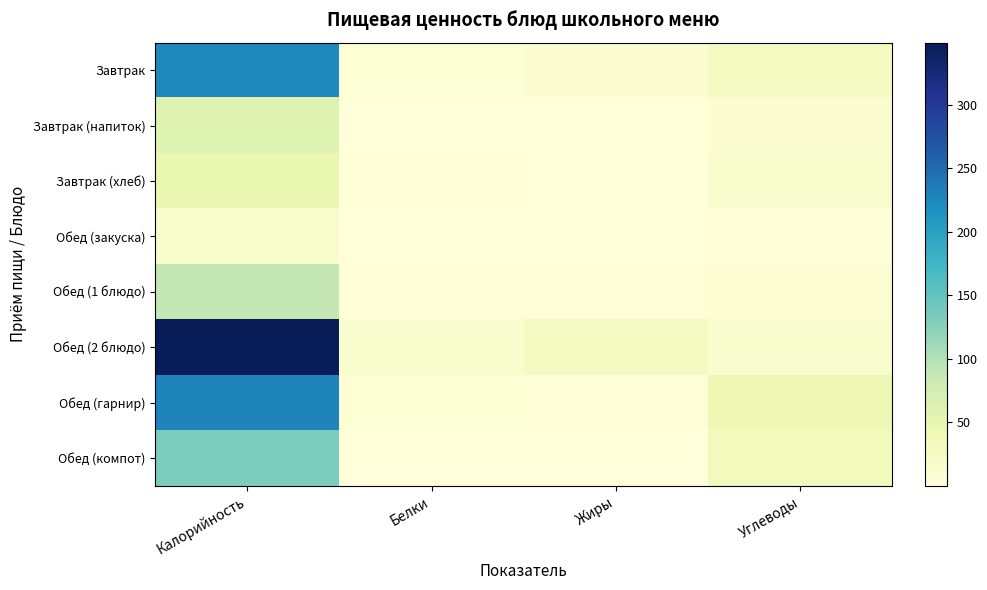

Which label corresponds to the largest value in the chart?

Калорийность